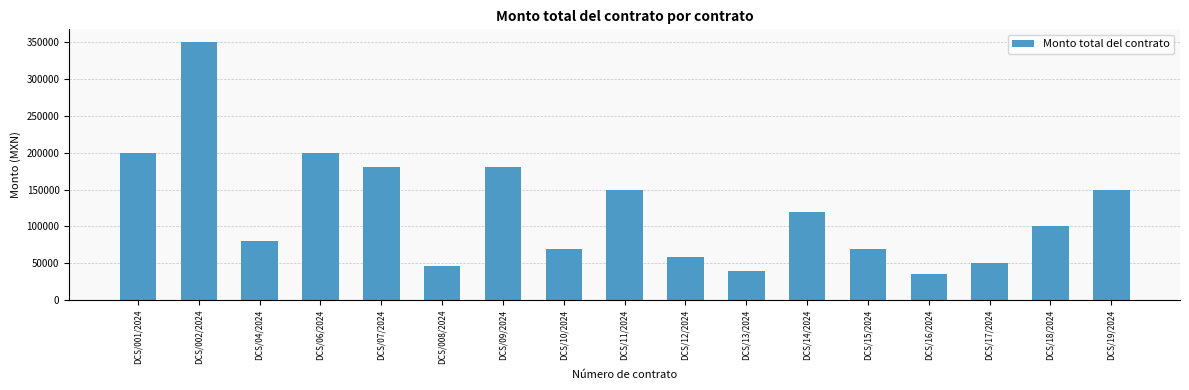

The chart shows a value of 132881 at DCS/18/2024. True or false?

False